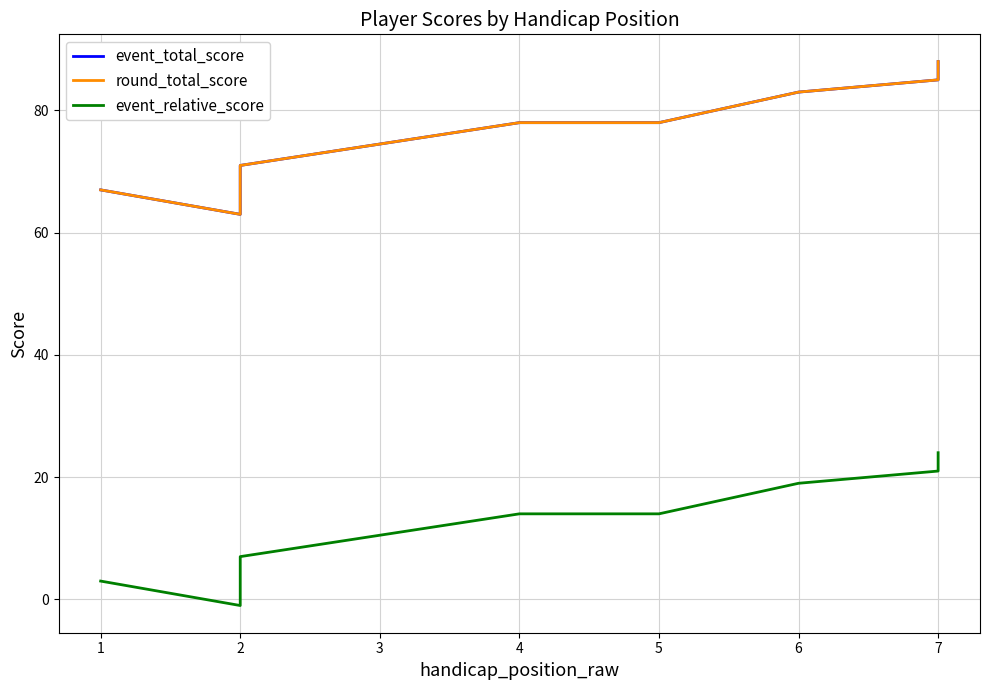

What is the greatest value displayed?

88